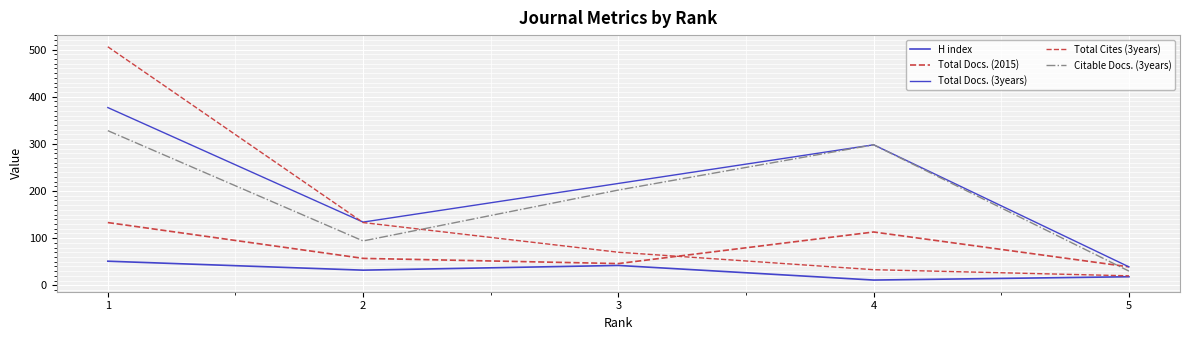

In Citable Docs. (3years), how many points are lower than both neighbors (excluding endpoints)?

1